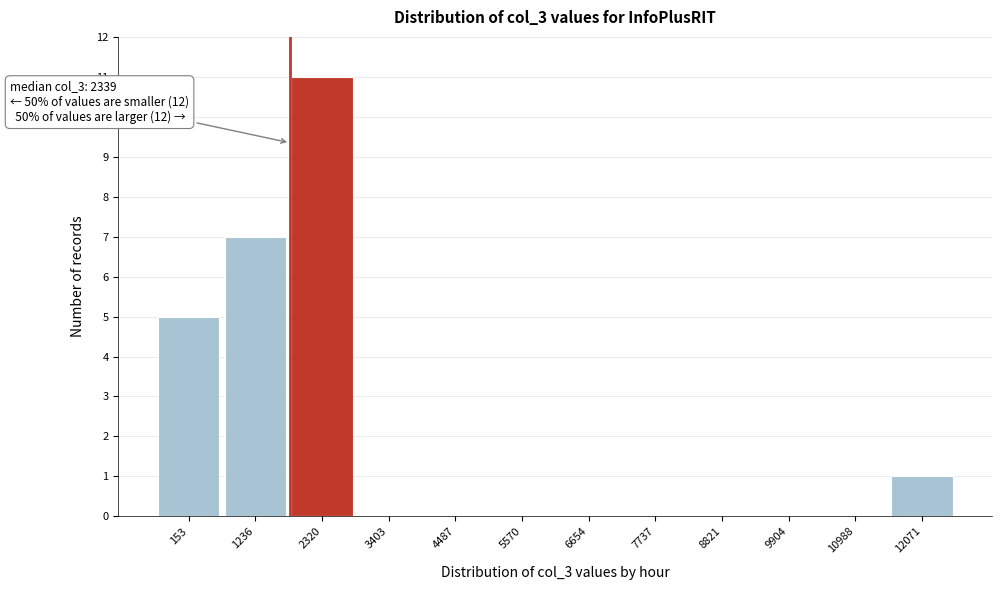

Reading left to right, transcribe all the data shown in this chart.

153=5	1236=7	2320=11	3403=0	4487=0	5570=0	6654=0	7737=0	8821=0	9904=0	10988=0	12071=1